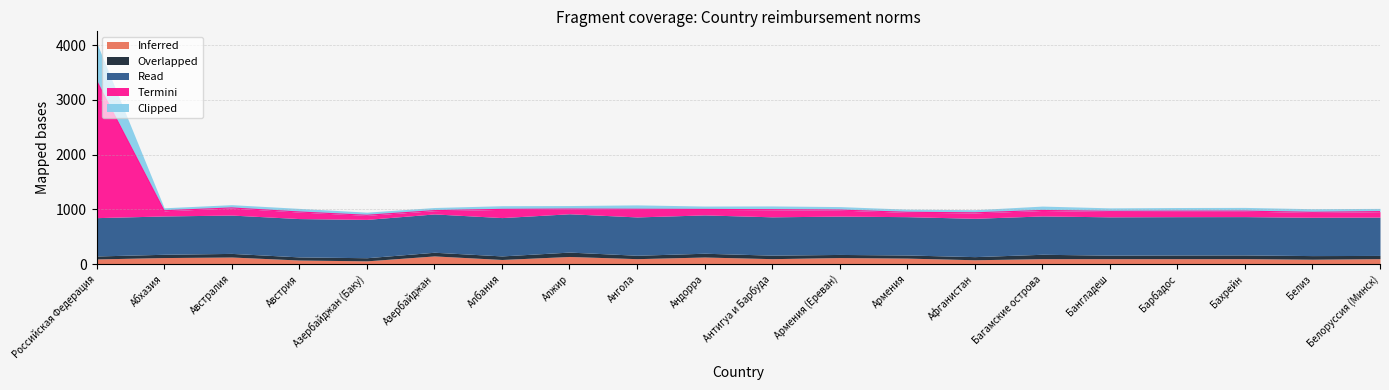

Which category has the lowest value in the Clipped series?

Абхазия